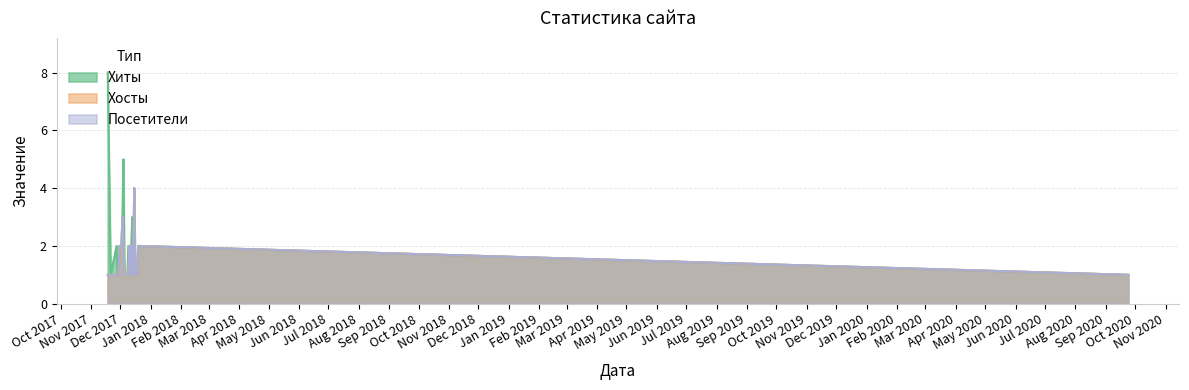

What is the difference between the highest and lowest values at 2017-12-13?

1